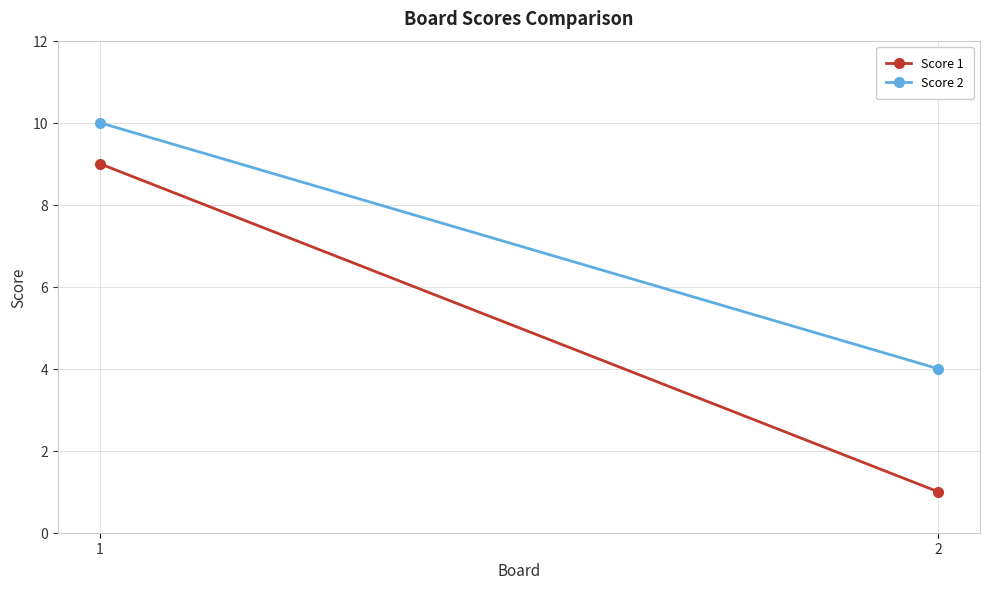

Rank the categories by Score 2 value from lowest to highest.

2, 1